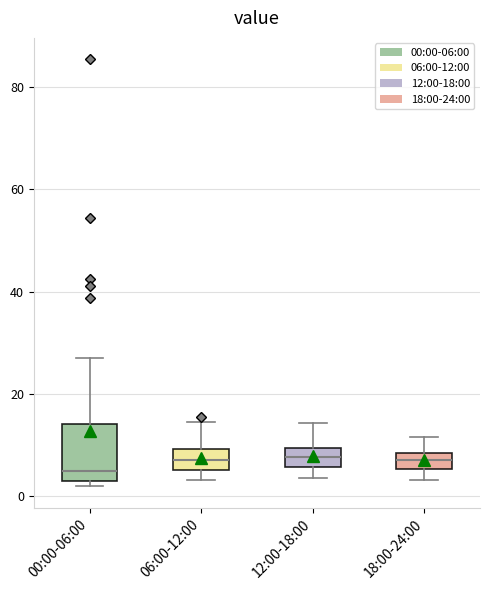

Which box is the tallest, from its lower edge to its upper edge?

00:00-06:00